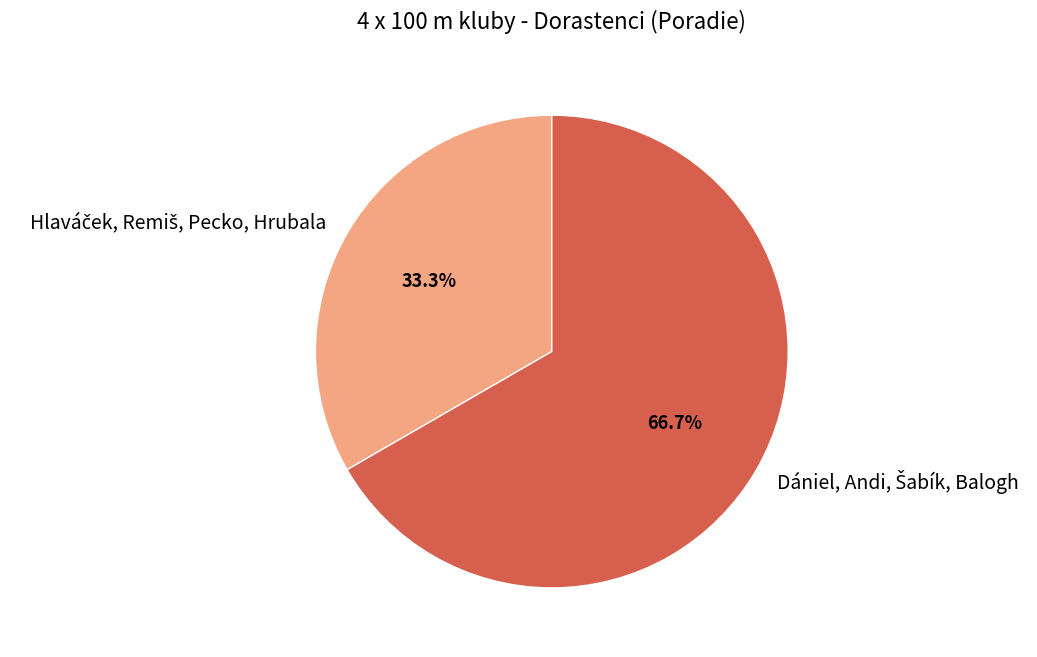

Does any single category account for the majority?

Yes